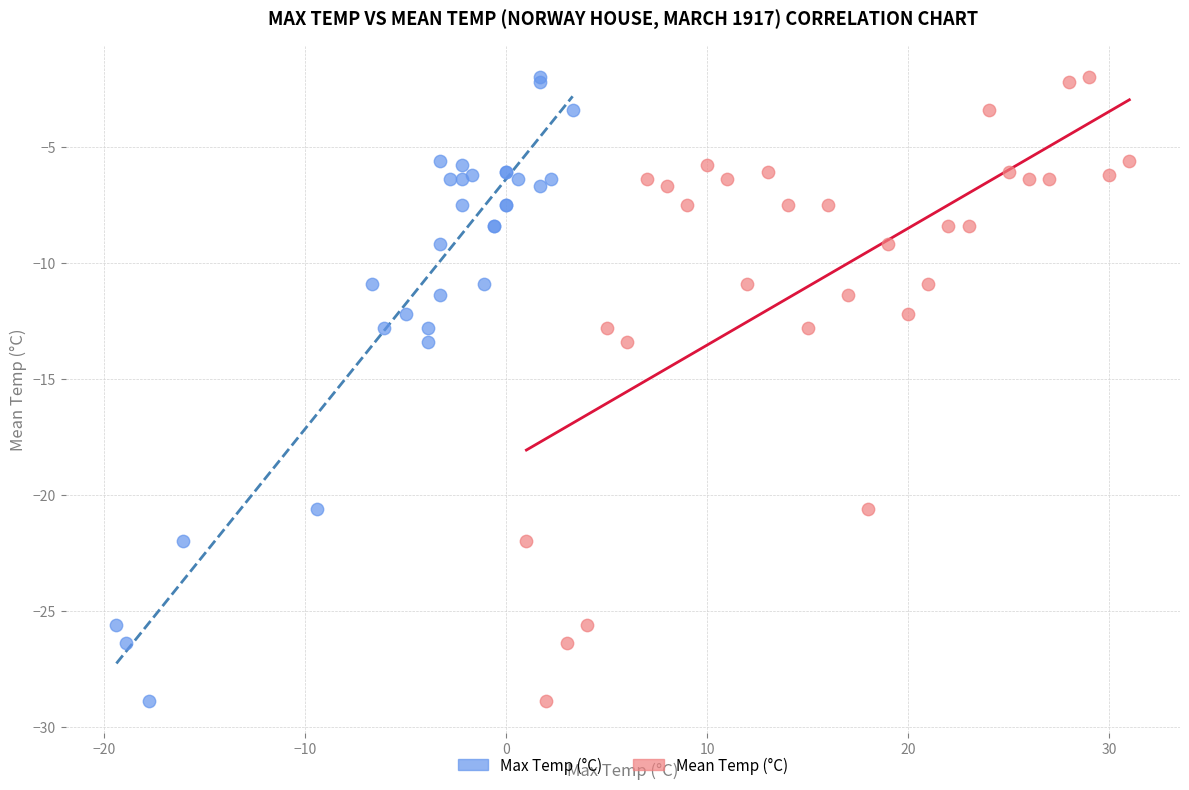

What are all the series names shown in the legend?

Max Temp (°C), Mean Temp (°C)